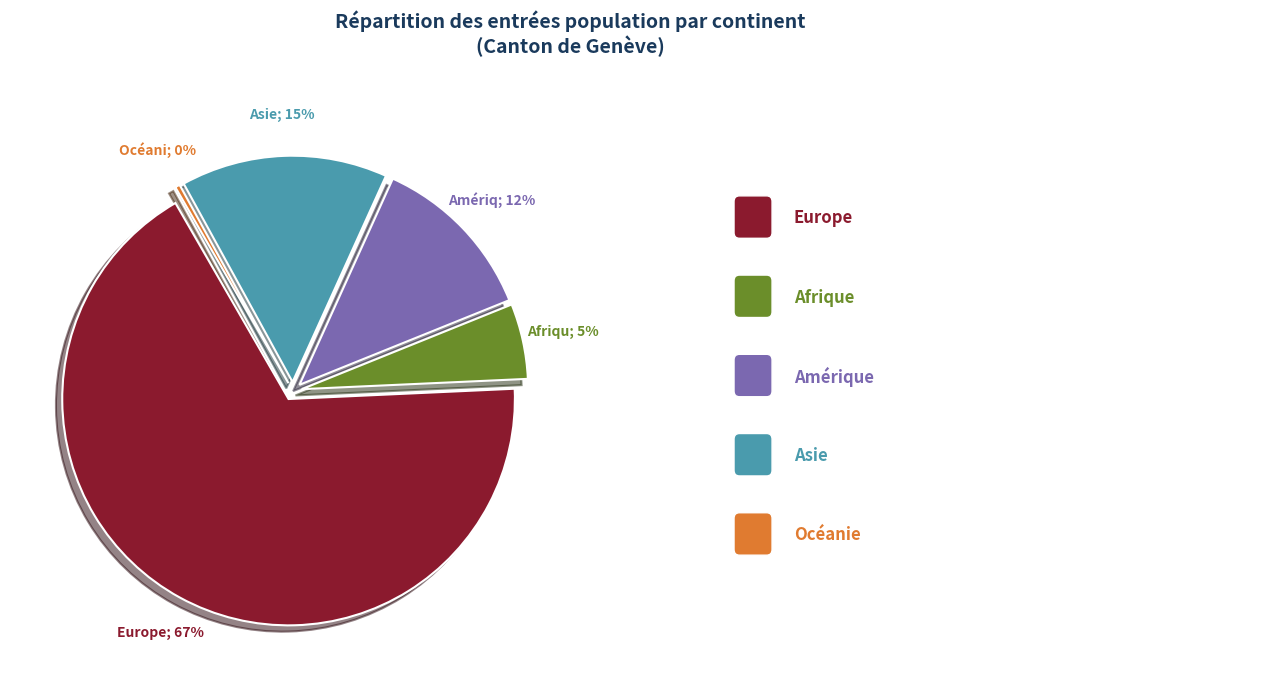

What is the largest slice in the pie chart?

Europe